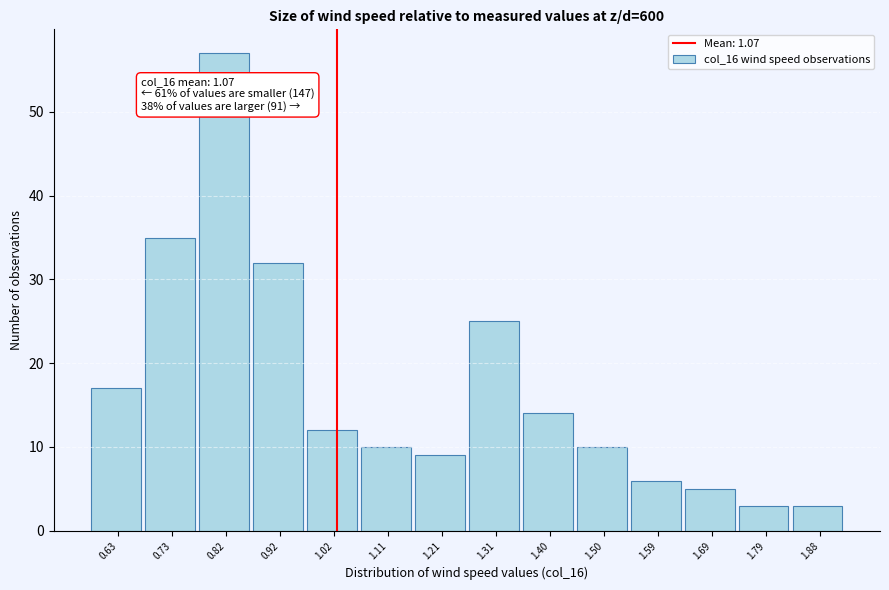

Reading left to right, what are all the values shown in this chart?

17	35	57	32	12	10	9	25	14	10	6	5	3	3